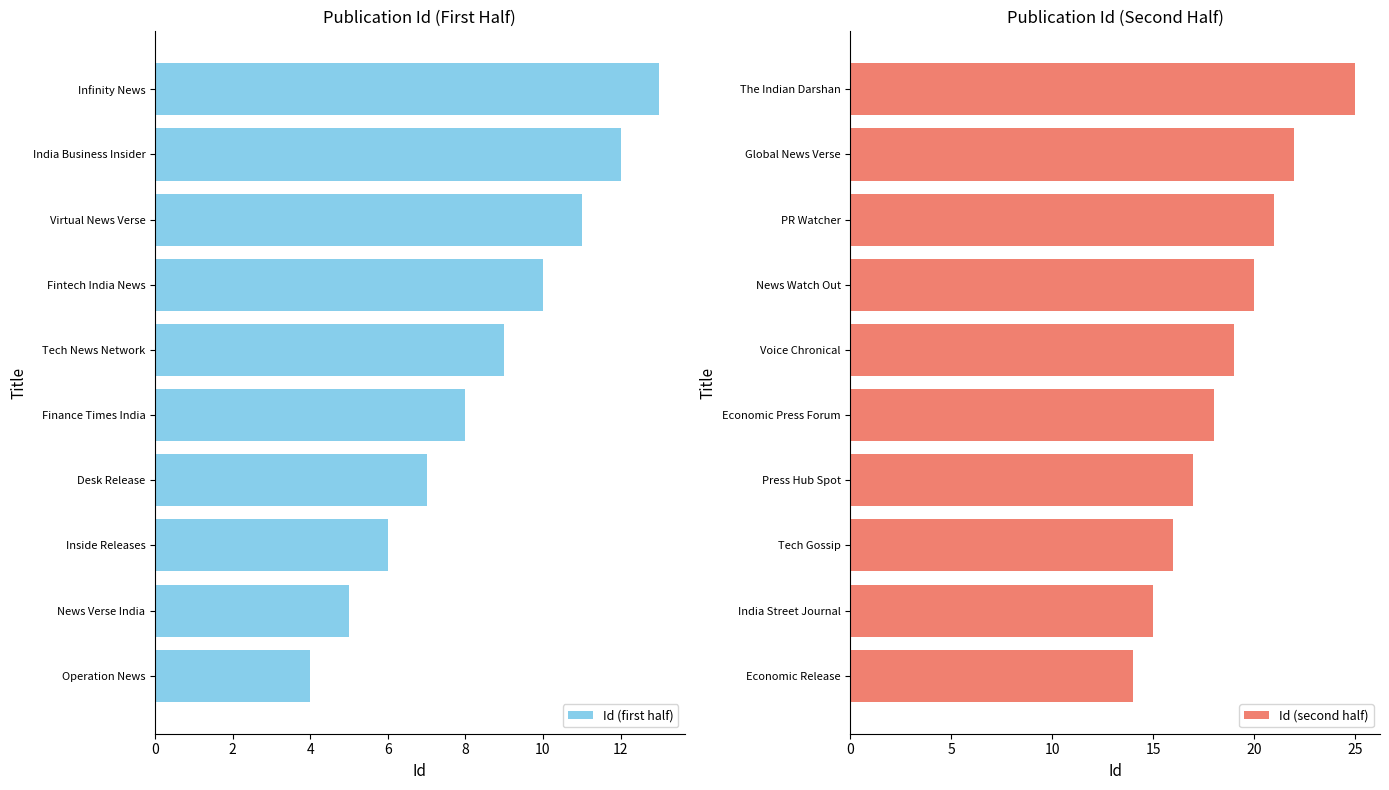

What is the sum of the Id (first half) values at Desk Release and Infinity News?

20